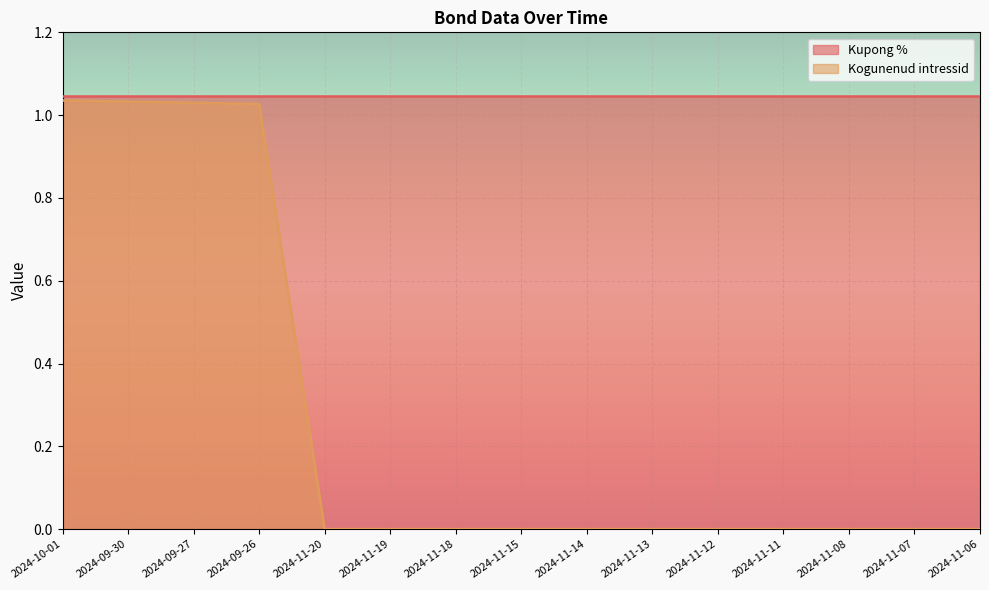

What is the label of the 12th point from the right?

2024-09-26